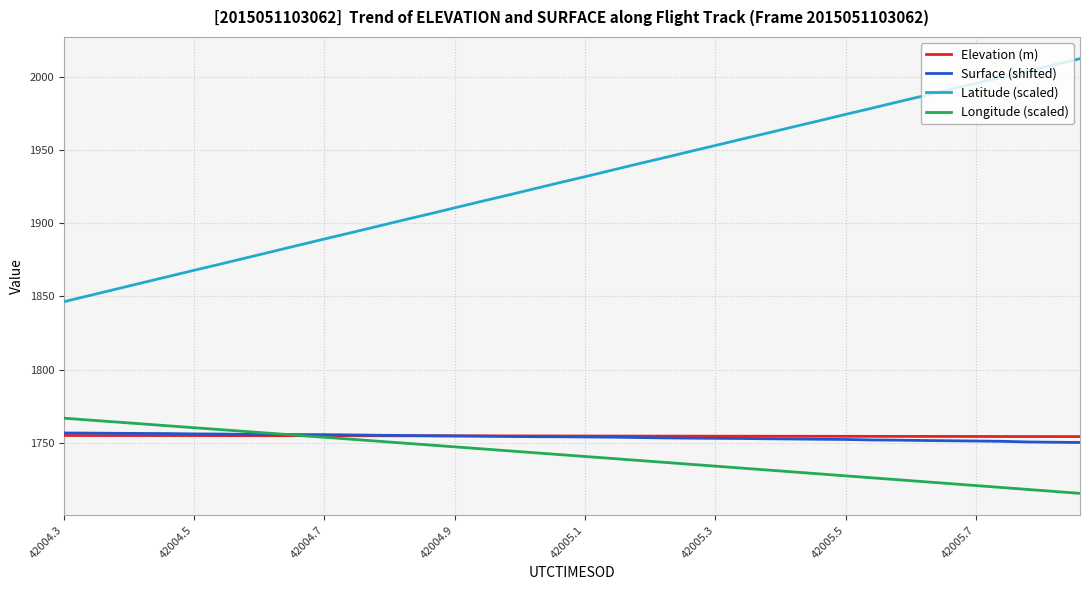

After their last crossing, which series has the higher values: Surface (shifted) or Longitude (scaled)?

Surface (shifted)